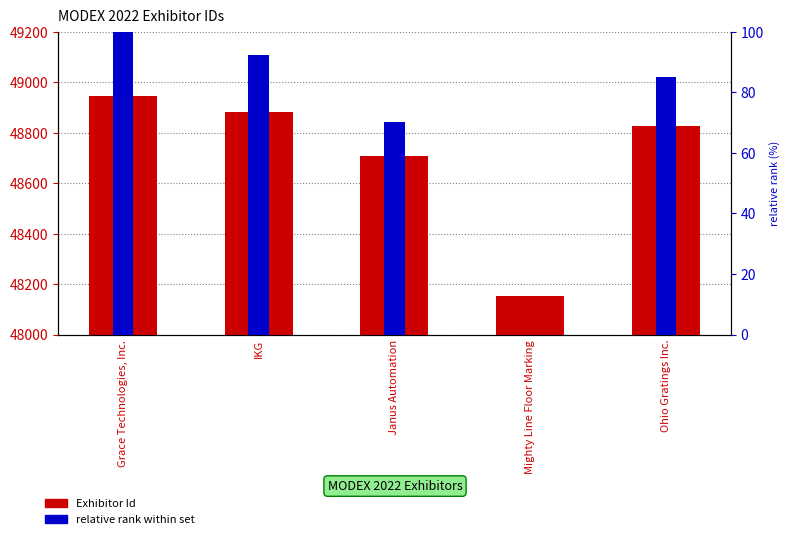

What is the label of the 2nd bar from the left?

IKG